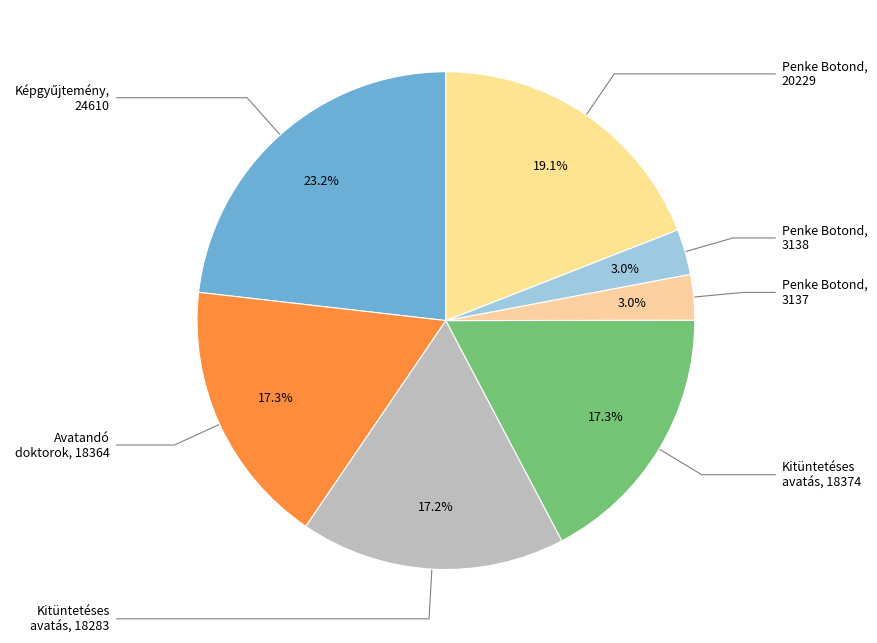

Count the number of slices in the pie.

7